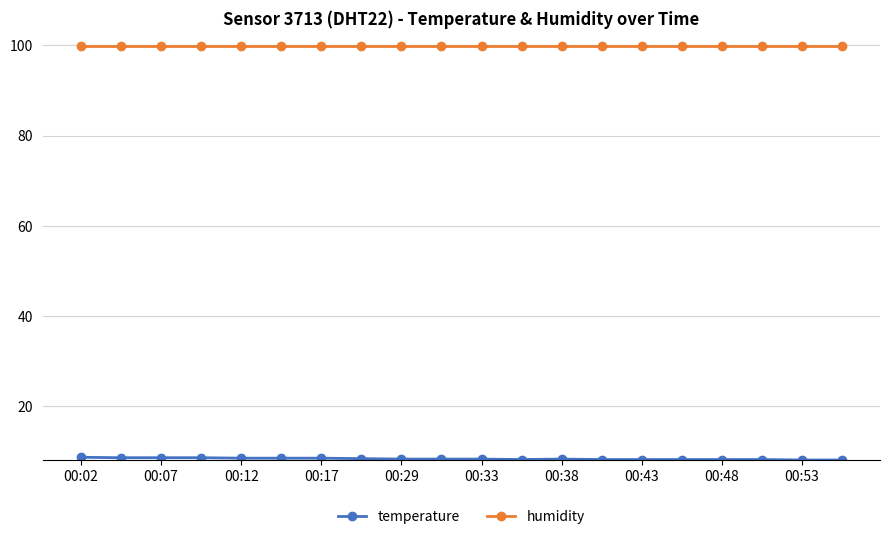

At how many categories does at least one series exceed 83?

20